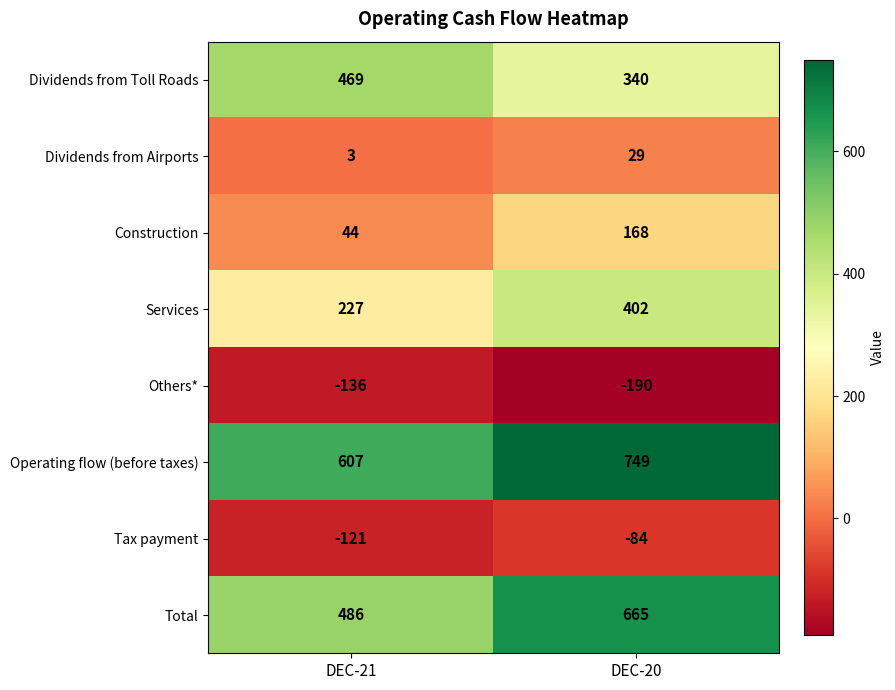

Which series has the largest total across all categories?

Operating flow (before taxes)